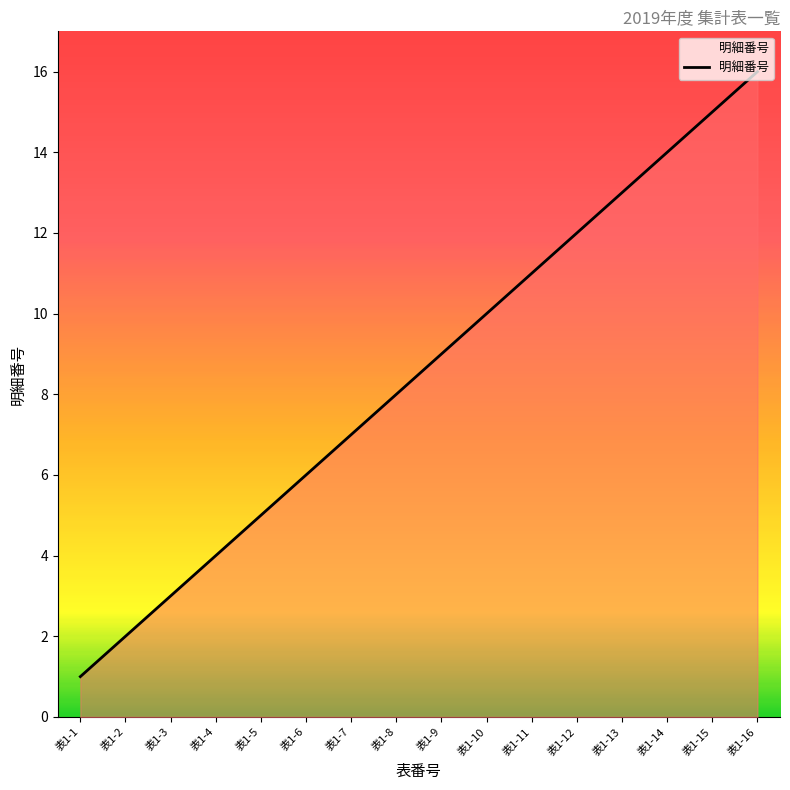

Approximately how many times larger is the value at 表1-12 compared to 表1-3?

4.0